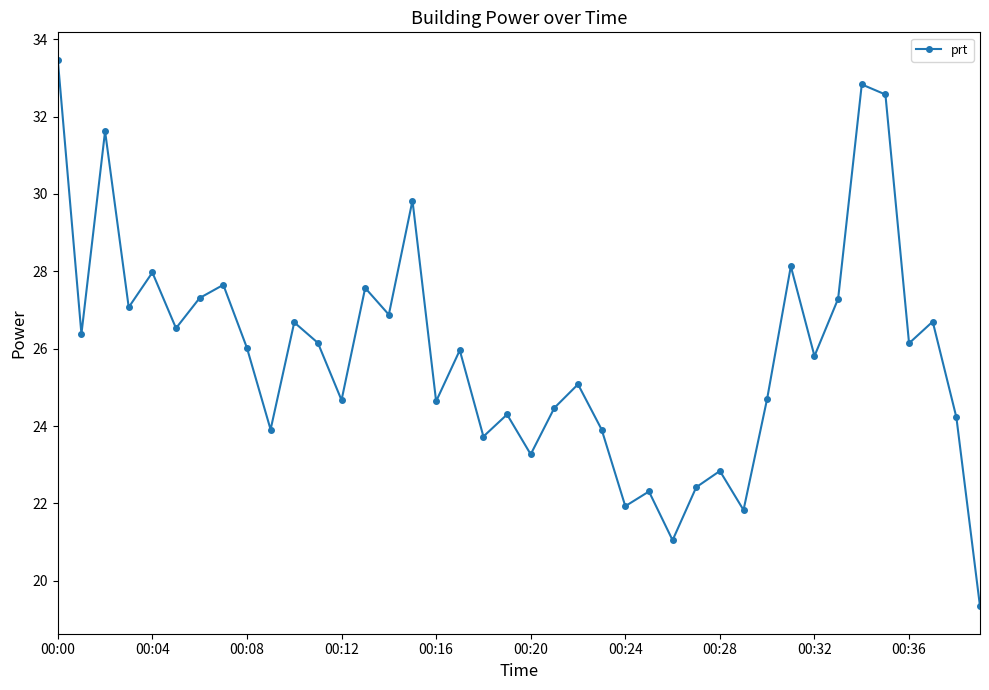

What is the difference between the second highest and second lowest values?

11.8